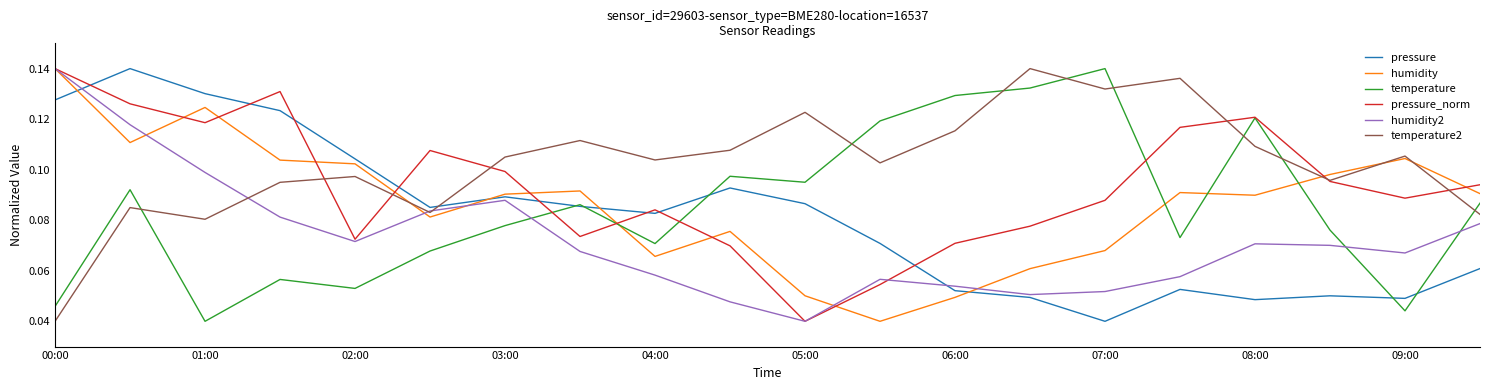

True or false: humidity and temperature2 cross at least once.

True